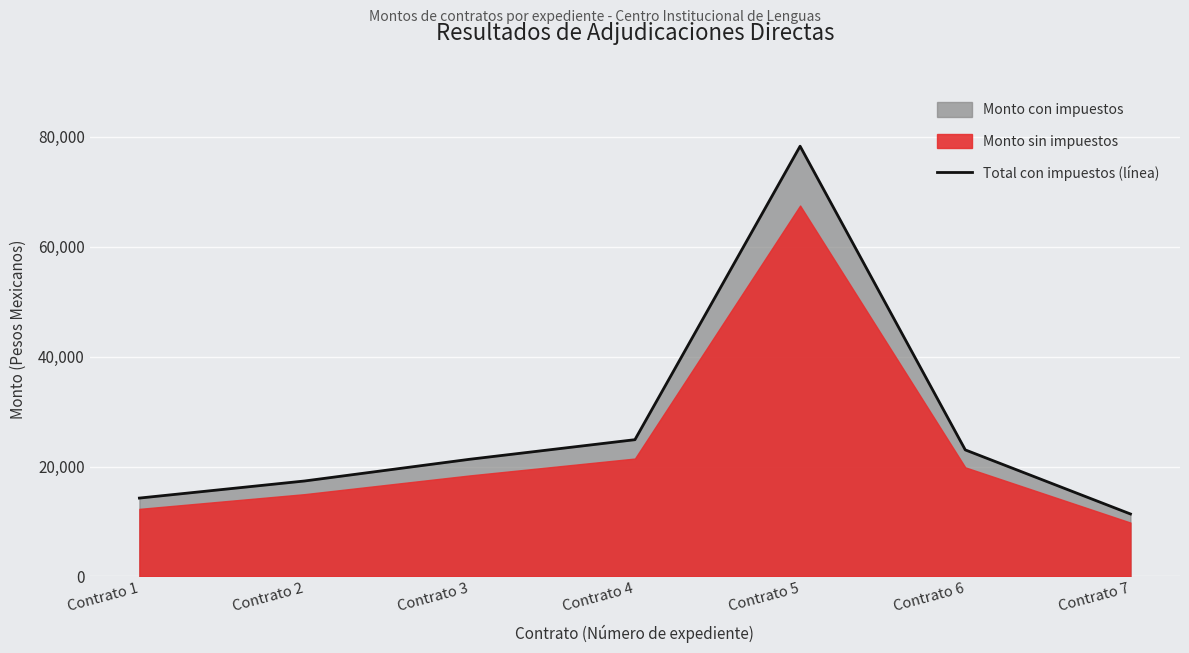

List the labels in order of value, smallest first.

Contrato 7, Contrato 1, Contrato 2, Contrato 3, Contrato 6, Contrato 4, Contrato 5